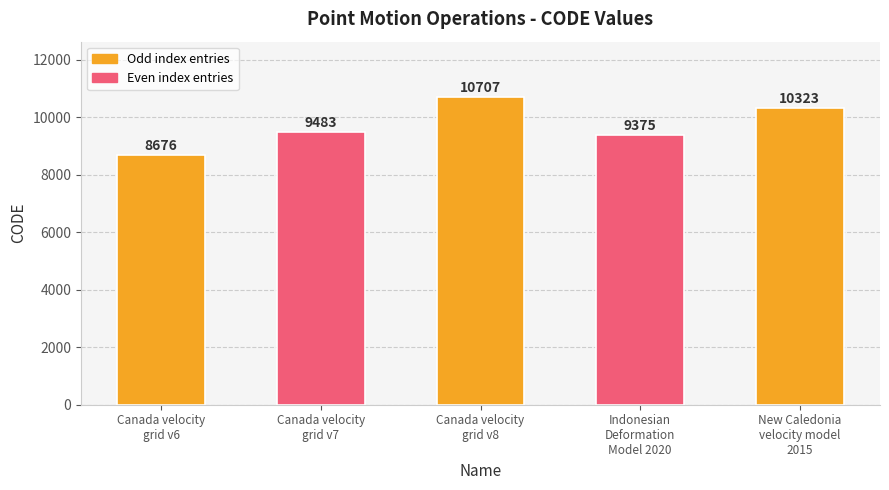

What is the sum of the values at Canada velocity
grid v6 and Canada velocity
grid v7?

18159